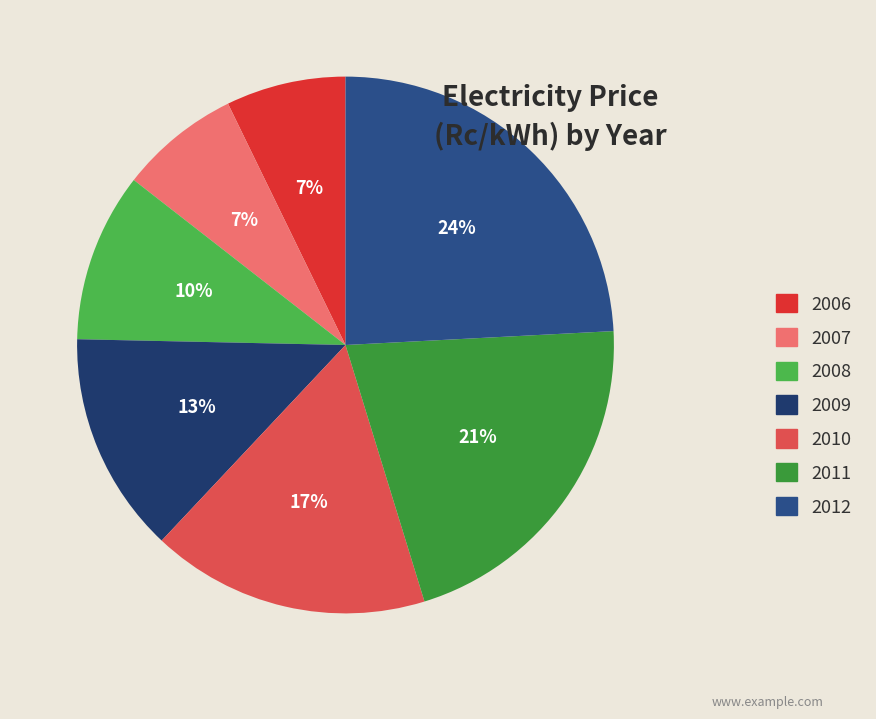

To the nearest percent, what percentage of the pie is 2007?

7%